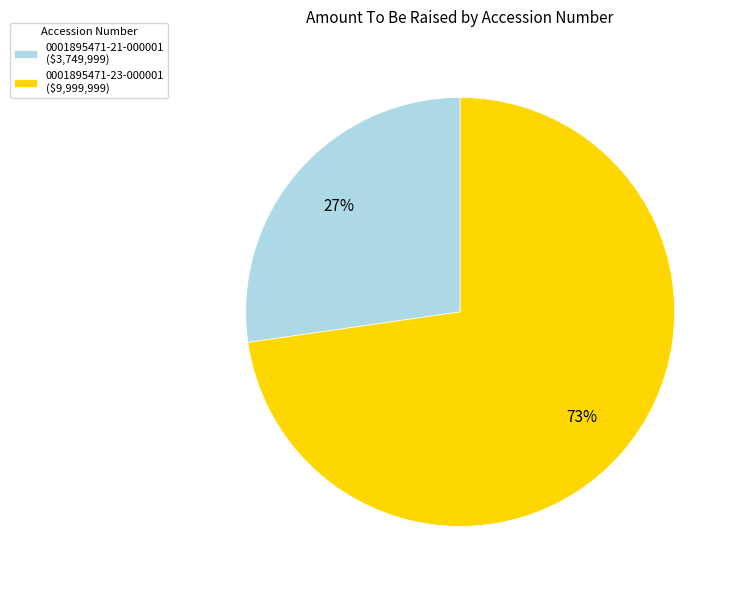

To the nearest percent, what portion does 0001895471-23-000001 represent?

73%